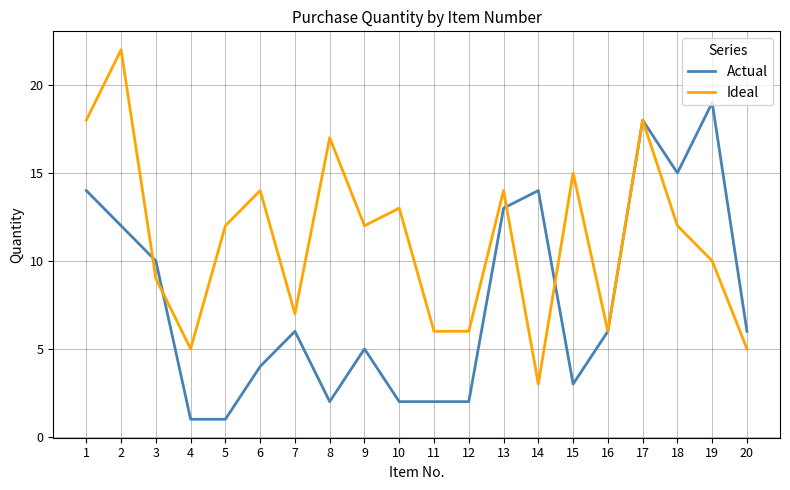

Reading left to right, extract all data points from this chart.

Actual: 1=14	2=12	3=10	4=1	5=1	6=4	7=6	8=2	9=5	10=2	11=2	12=2	13=13	14=14	15=3	16=6	17=18	18=15	19=19	20=6
Ideal: 1=18	2=22	3=9	4=5	5=12	6=14	7=7	8=17	9=12	10=13	11=6	12=6	13=14	14=3	15=15	16=6	17=18	18=12	19=10	20=5